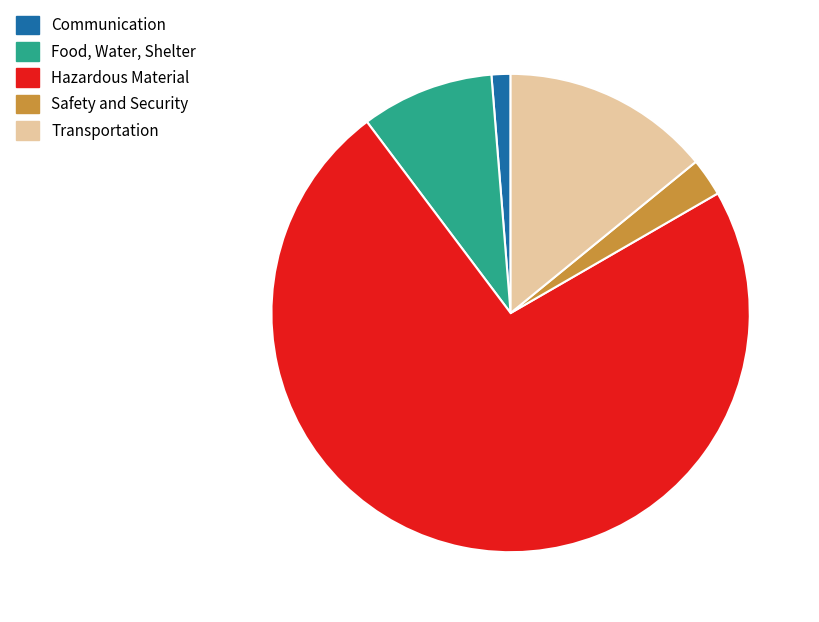

Is there a majority slice in this chart?

Yes